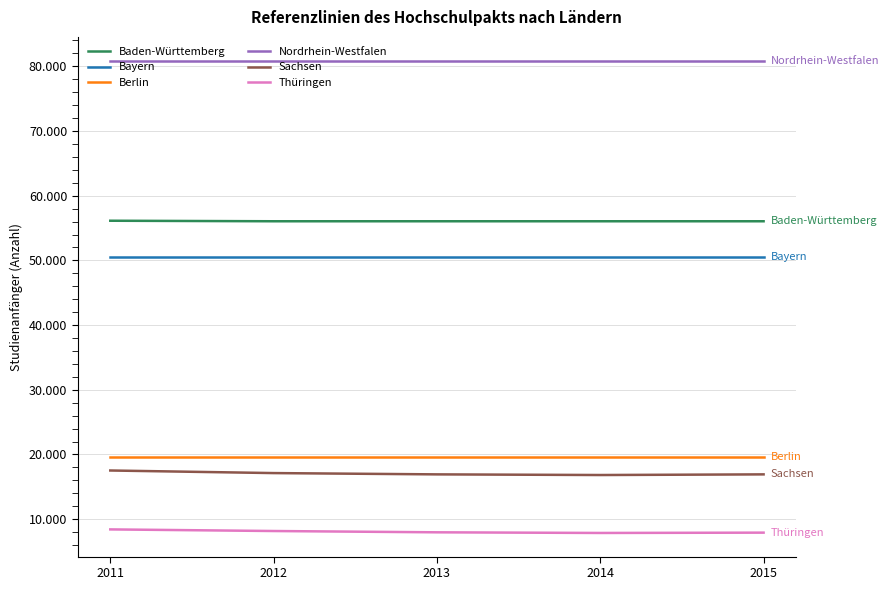

List the series in order of their peak value, highest first.

Nordrhein-Westfalen, Baden-Württemberg, Bayern, Berlin, Sachsen, Thüringen